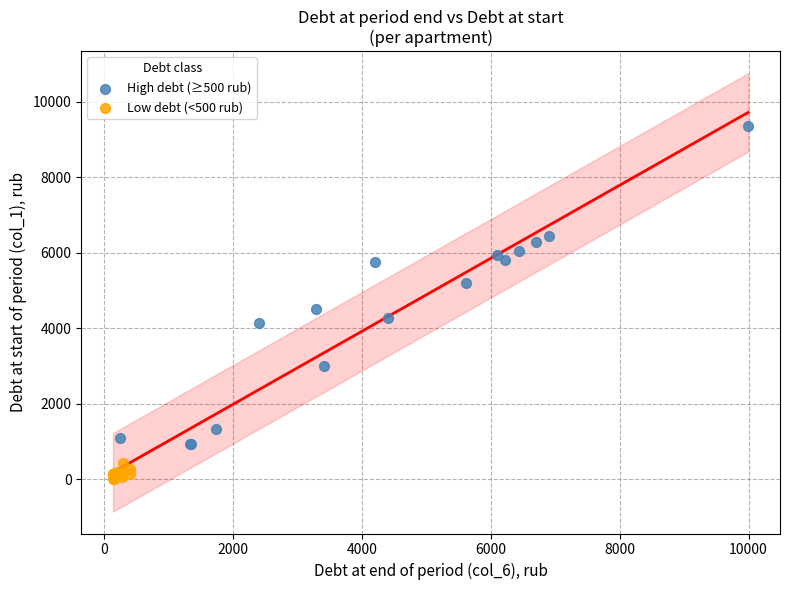

Which series reaches the minimum Y coordinate?

Low debt (<500 rub)